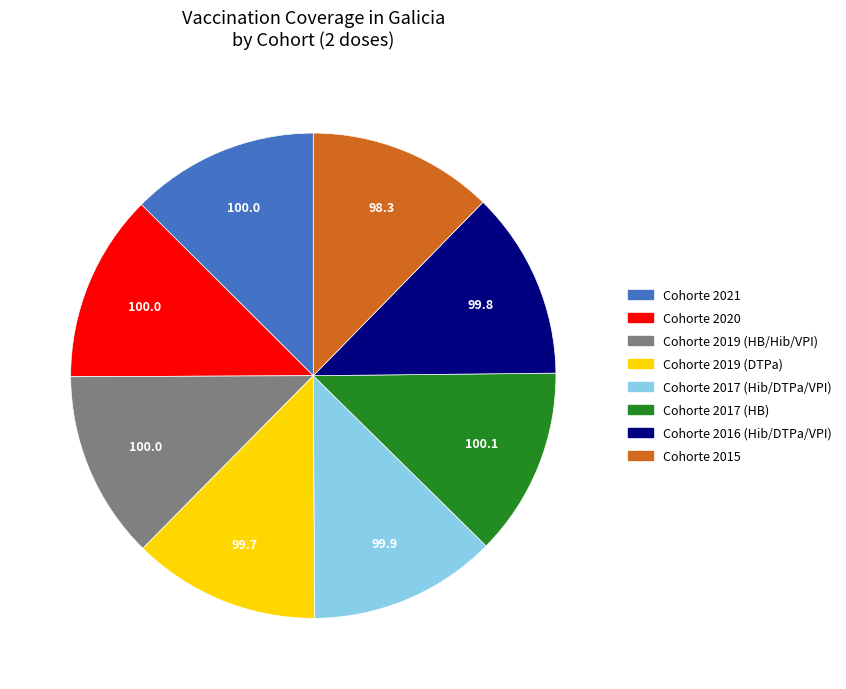

Is there a majority slice in this chart?

No